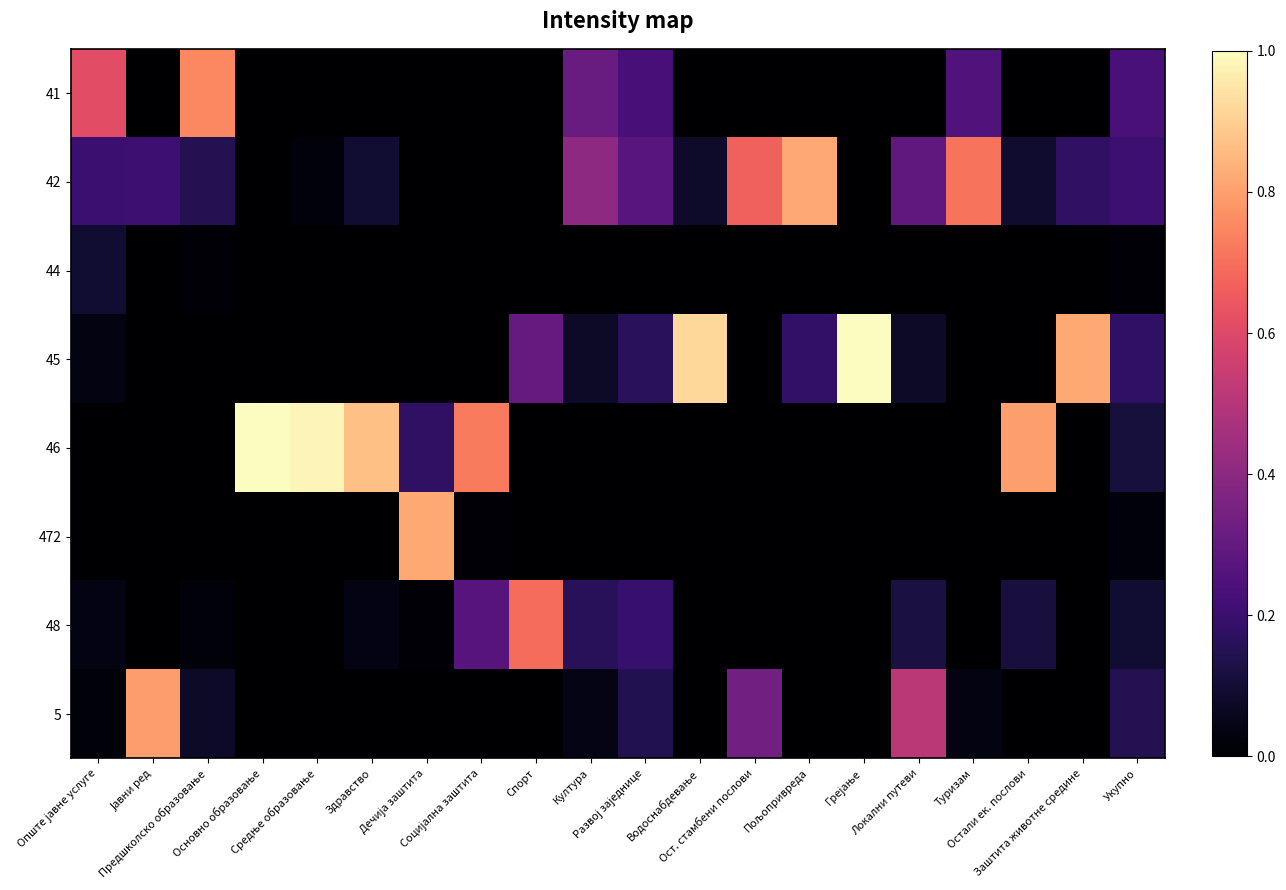

At which category does the chart reach its minimum across all series?

Јавни ред